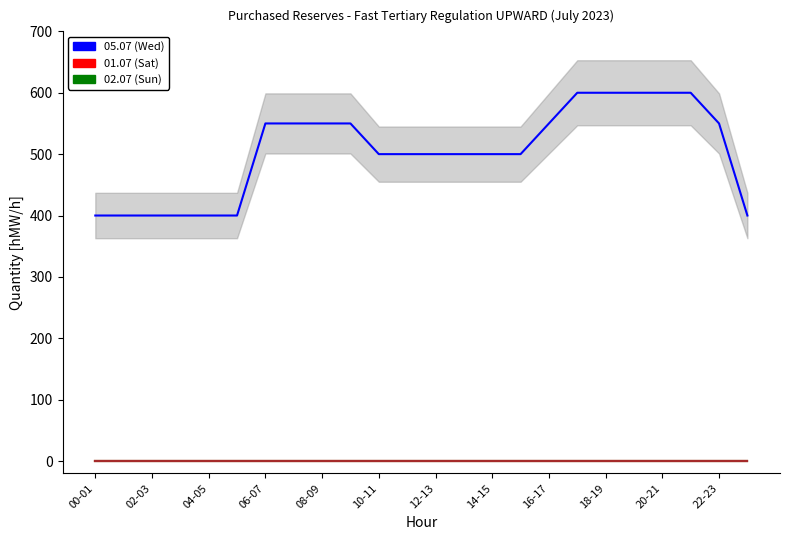

Between 21 and 22-23, which is larger?

21